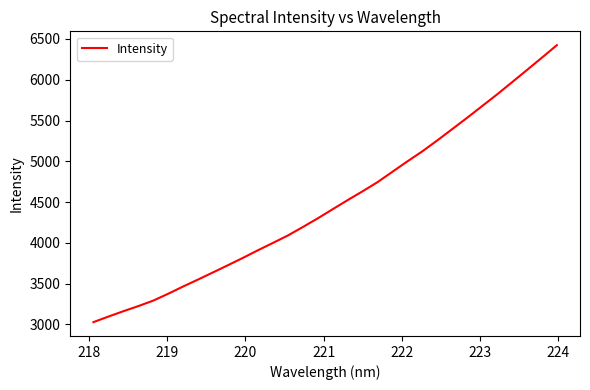

What is the difference between the maximum and minimum values?

3395.1